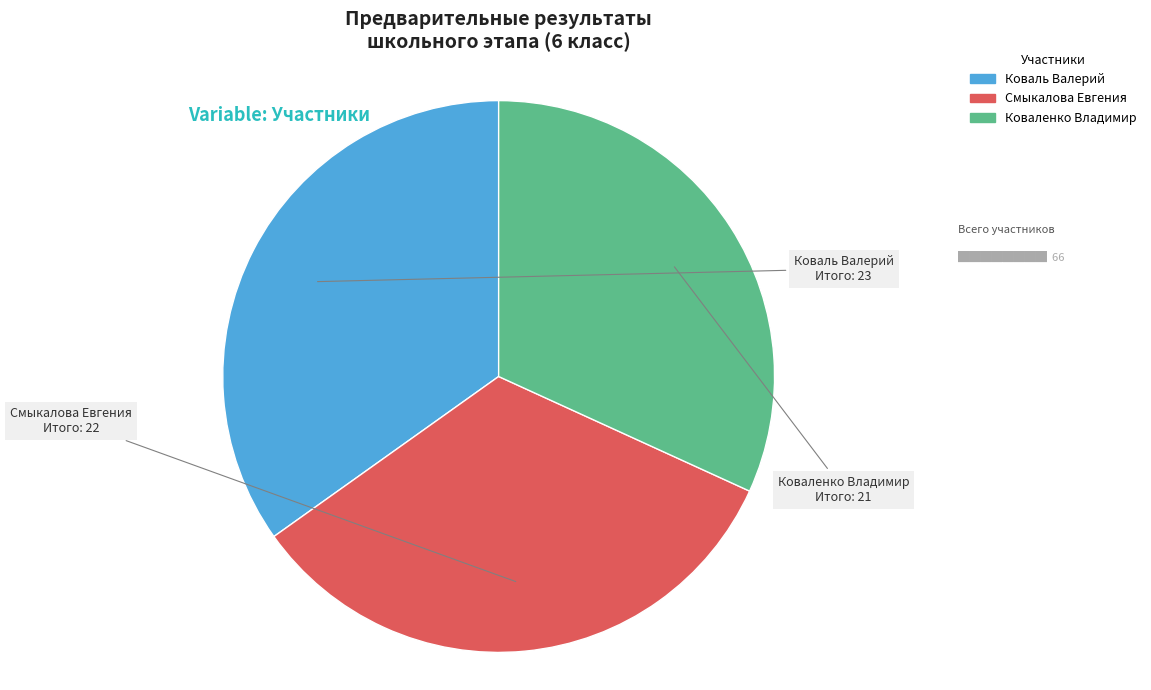

Is there a majority slice in this chart?

No